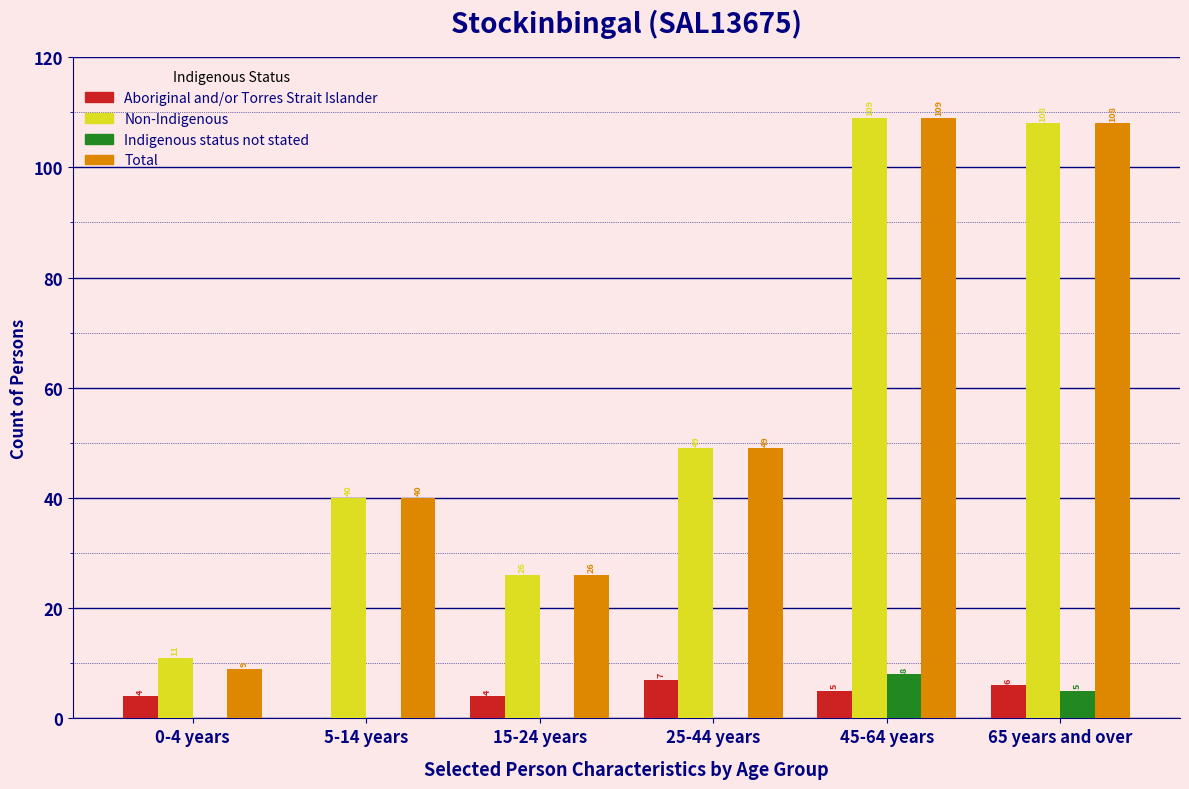

Reading left to right, transcribe all the data shown in this chart.

Aboriginal and/or Torres Strait Islander: 0-4 years=4	5-14 years=0	15-24 years=4	25-44 years=7	45-64 years=5	65 years and over=6
Non-Indigenous: 0-4 years=11	5-14 years=40	15-24 years=26	25-44 years=49	45-64 years=109	65 years and over=108
Indigenous status not stated: 0-4 years=0	5-14 years=0	15-24 years=0	25-44 years=0	45-64 years=8	65 years and over=5
Total: 0-4 years=9	5-14 years=40	15-24 years=26	25-44 years=49	45-64 years=109	65 years and over=108